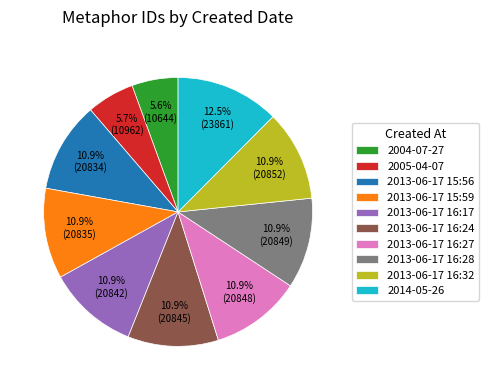

What percentage is NOT represented by 2004-07-27?

94.4%